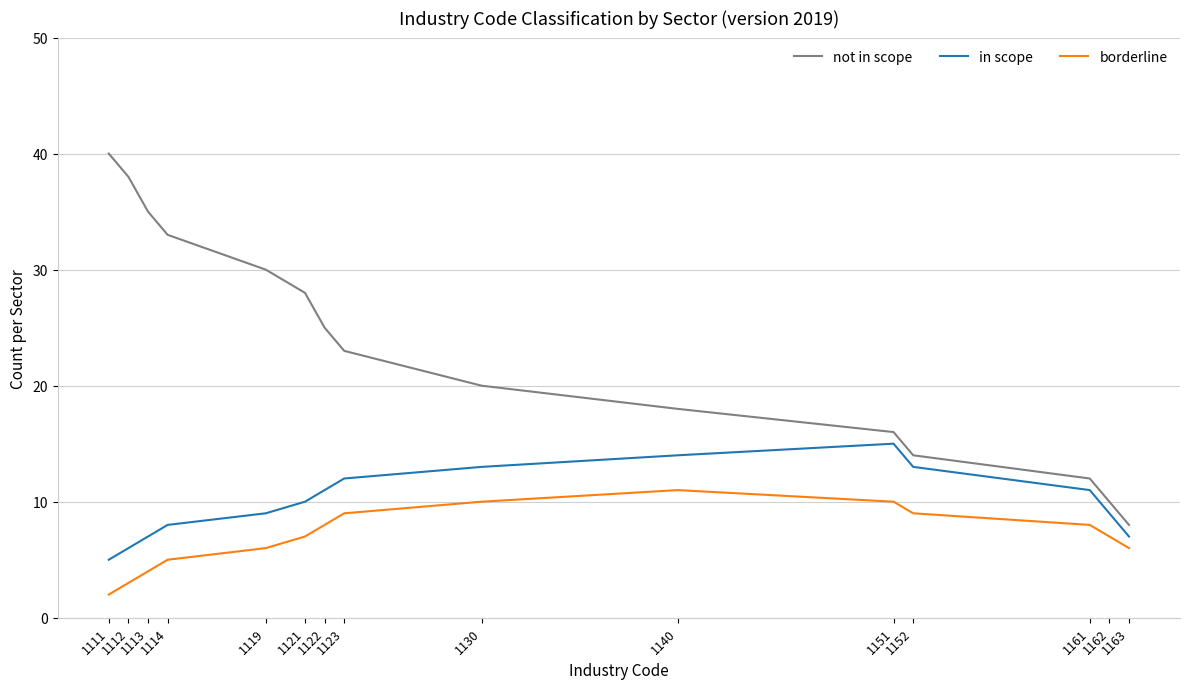

The borderline series shows 8 at 1140. True or false?

False